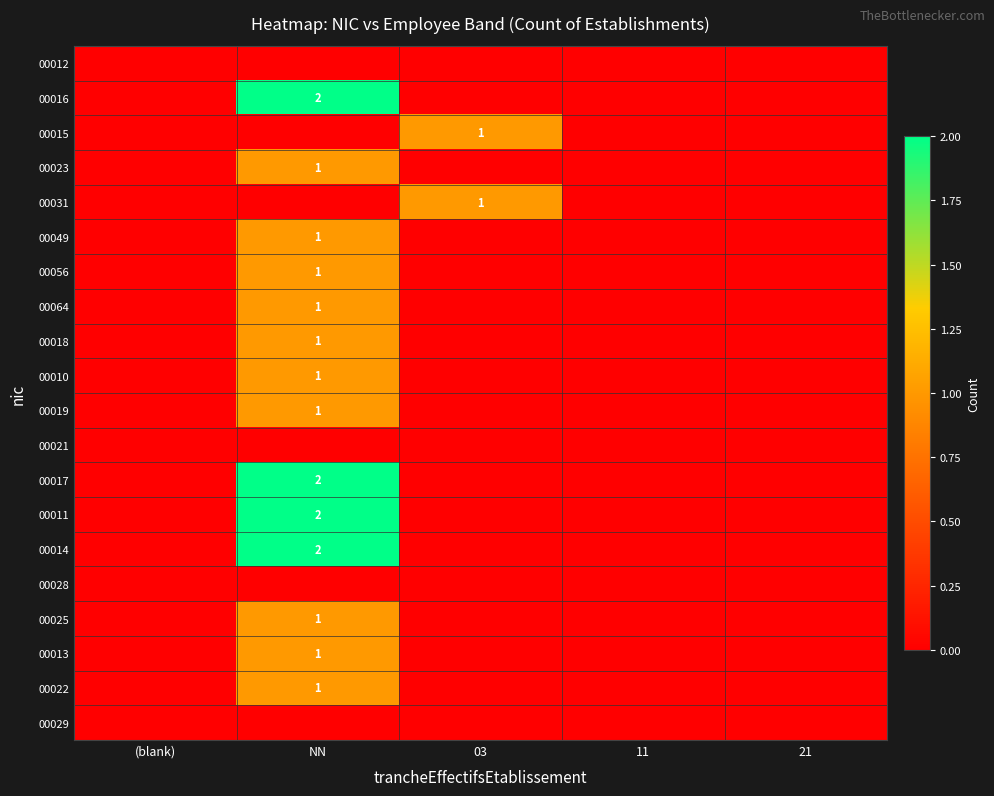

The 00011 series shows 2 at NN. True or false?

True